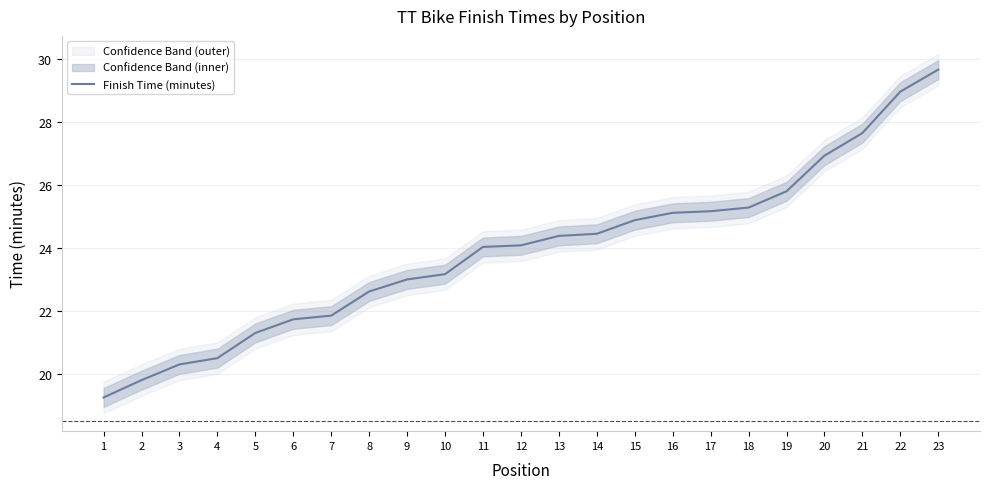

What is the difference between the values at 20 and 1?

7.7